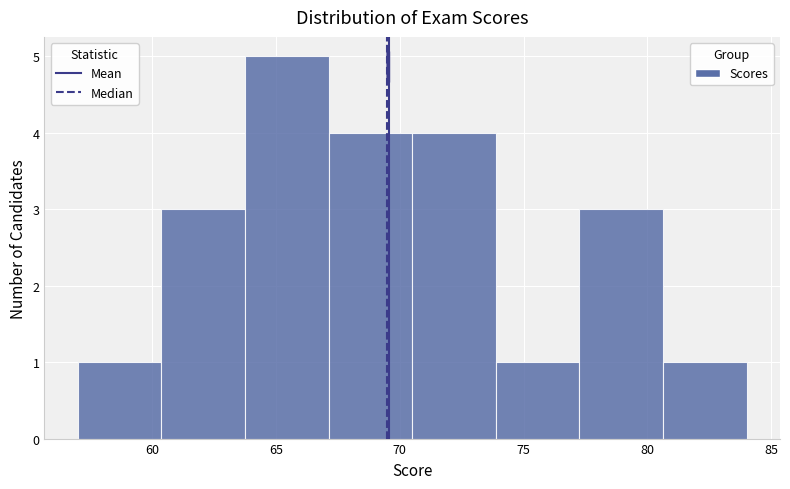

What is the height of the bar covering 60.5 to 64.0 on the x-axis? Neither the bar edges nor the heights are printed on the chart, so give them approximately, as read against the axes.

3